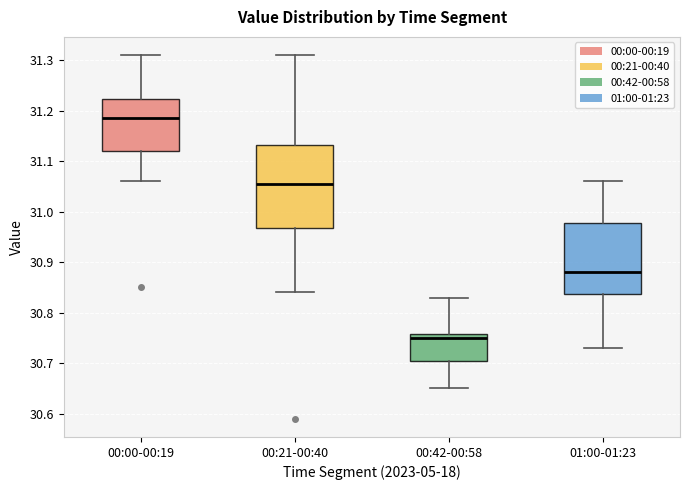

Which box's median line is the lowest?

00:42-00:58